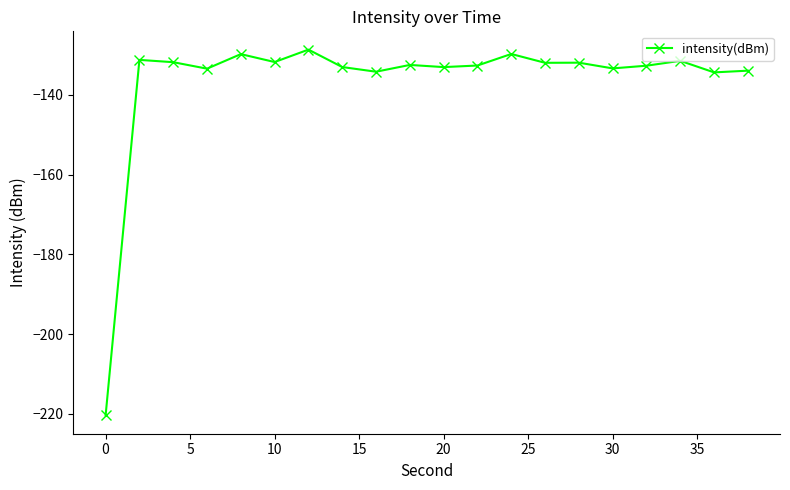

What is the sum of all values?

-2732.3